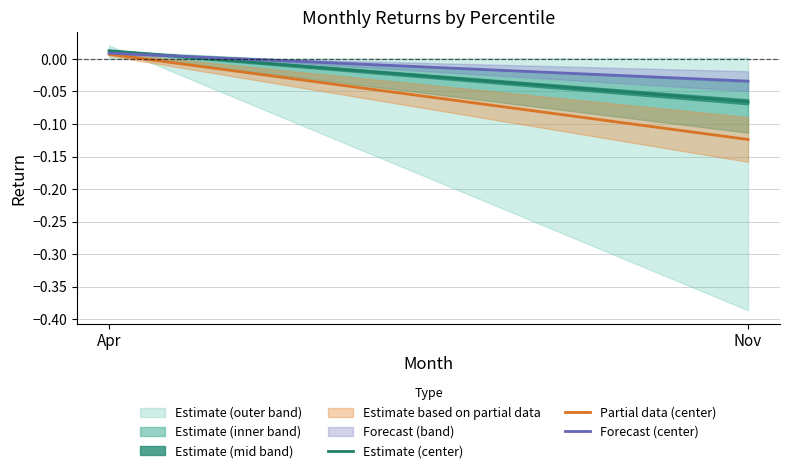

Rank the series by their average value, from highest to lowest.

Forecast (center), Estimate (center), Partial data (center)